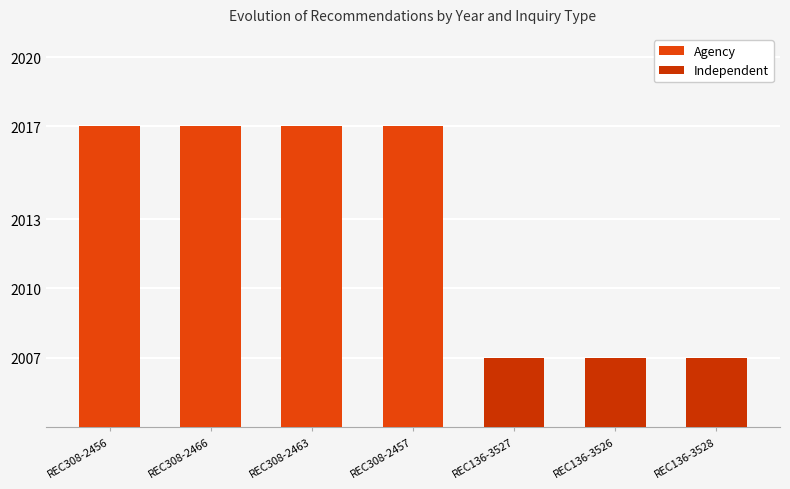

Reading left to right, what are all the values shown in this chart?

Agency: 2017	2017	2017	2017	0	0	0
Independent: 0	0	0	0	2007	2007	2007